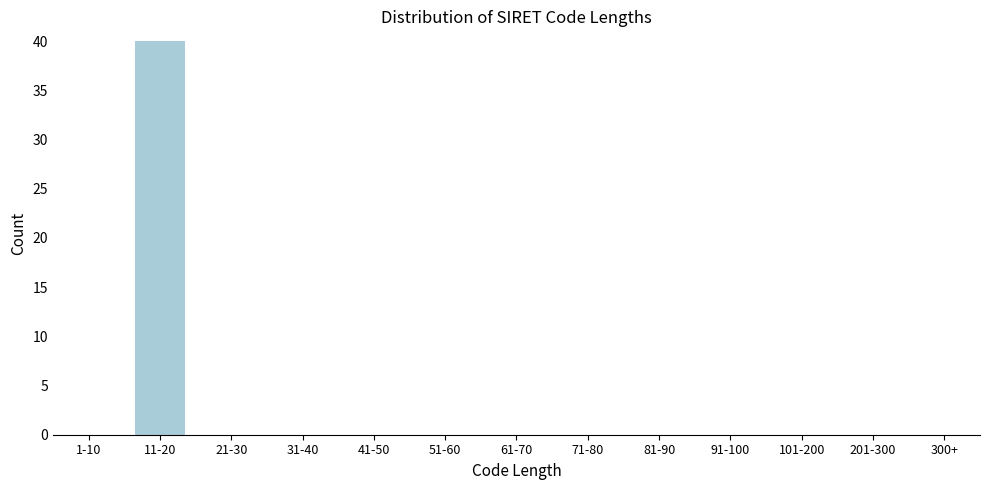

Reading left to right, transcribe all the data shown in this chart.

1-10=0	11-20=40	21-30=0	31-40=0	41-50=0	51-60=0	61-70=0	71-80=0	81-90=0	91-100=0	101-200=0	201-300=0	300+=0